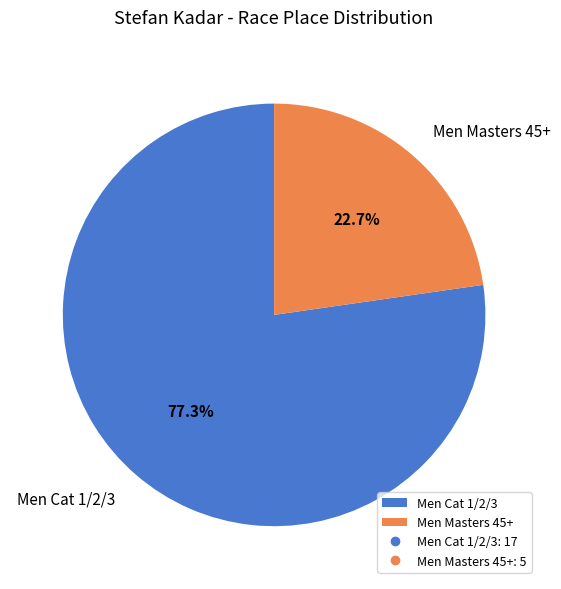

What is the ratio of the value at Men Masters 45+ to the value at Men Cat 1/2/3?

0.3